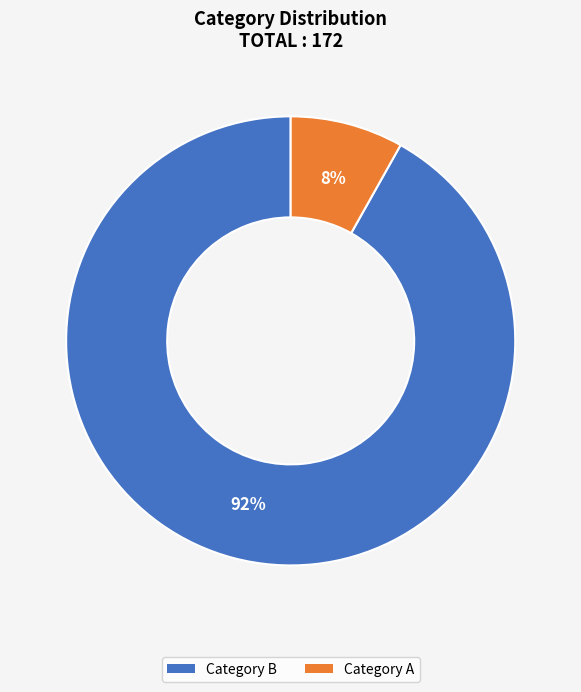

To the nearest percent, what is the difference between the largest and smallest slice percentages?

84%